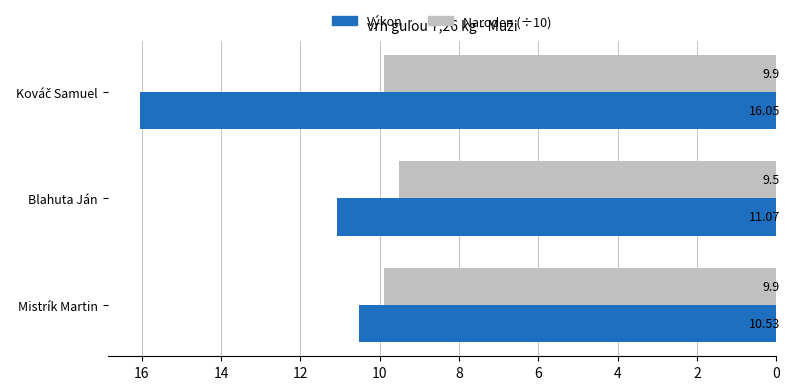

Where is Výkon nearest to the value 13?

Blahuta Ján